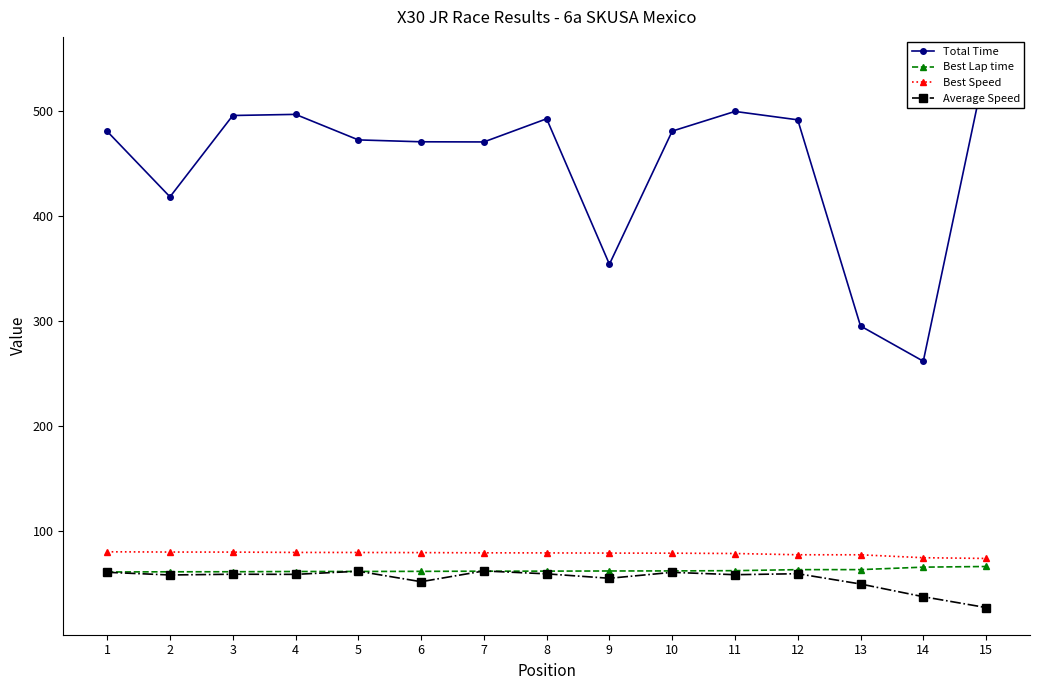

The value of Best Lap time at 15 is 65.7. True or false?

True